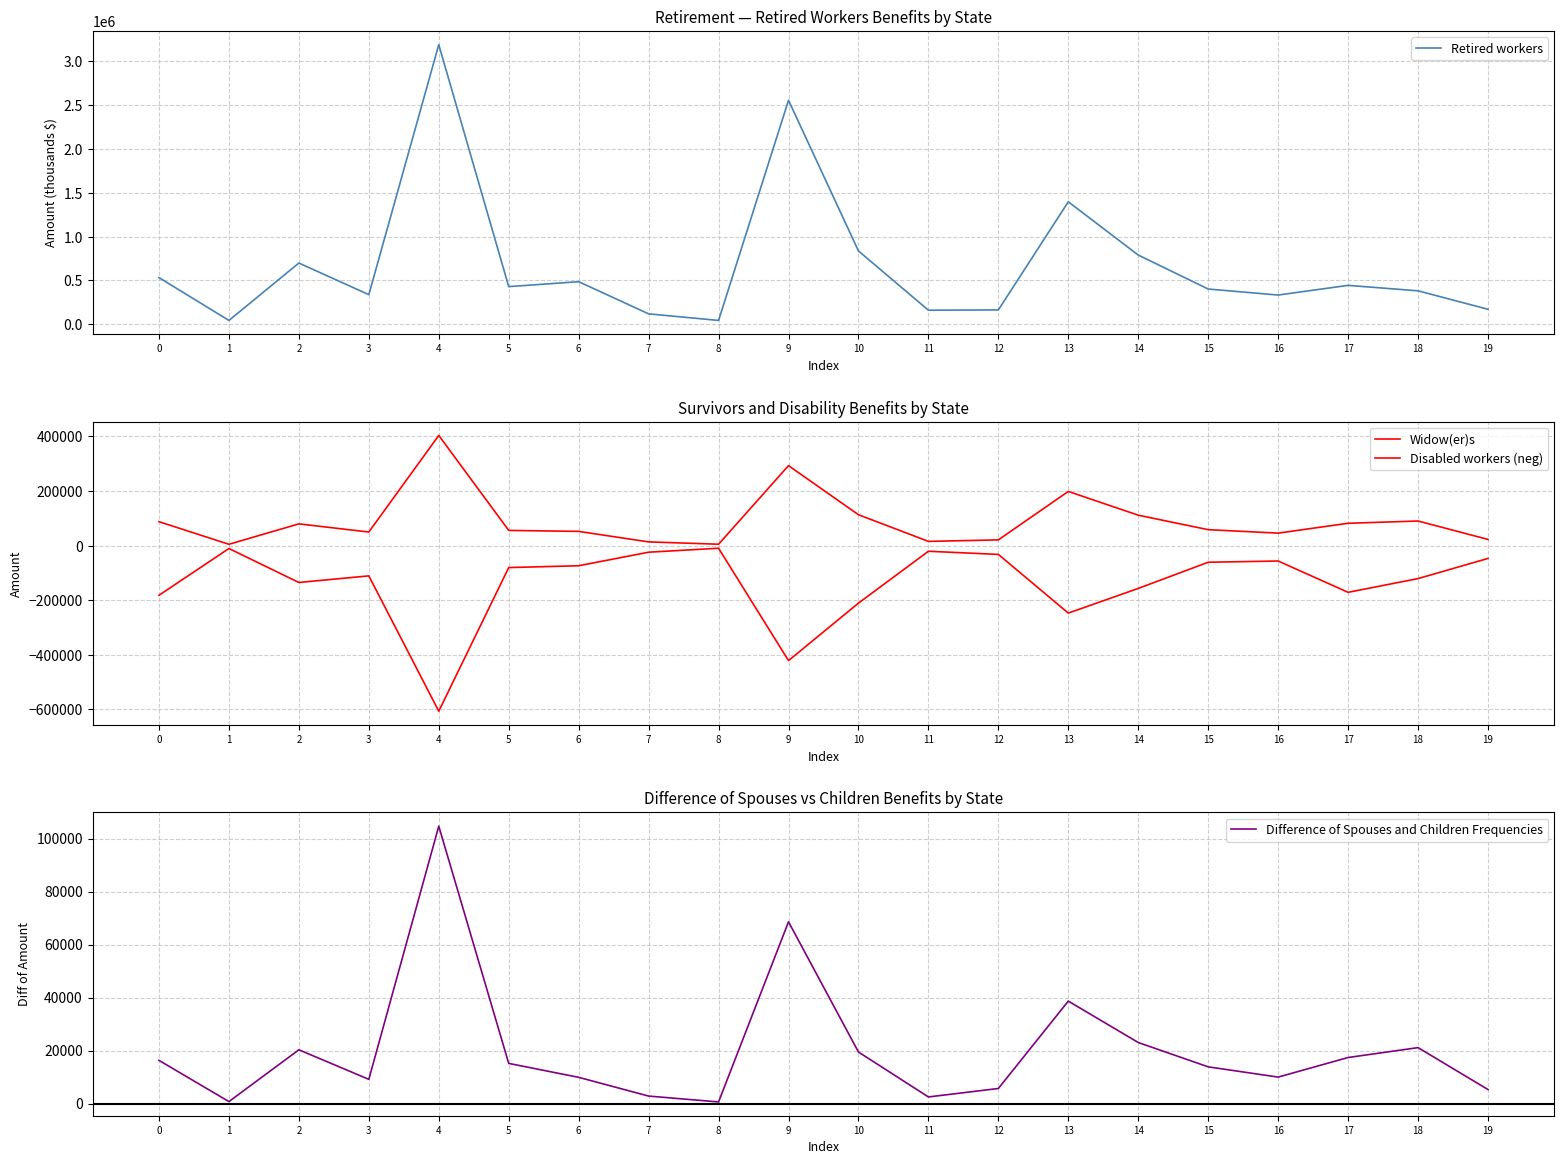

Which category has the lowest value across all series?

4